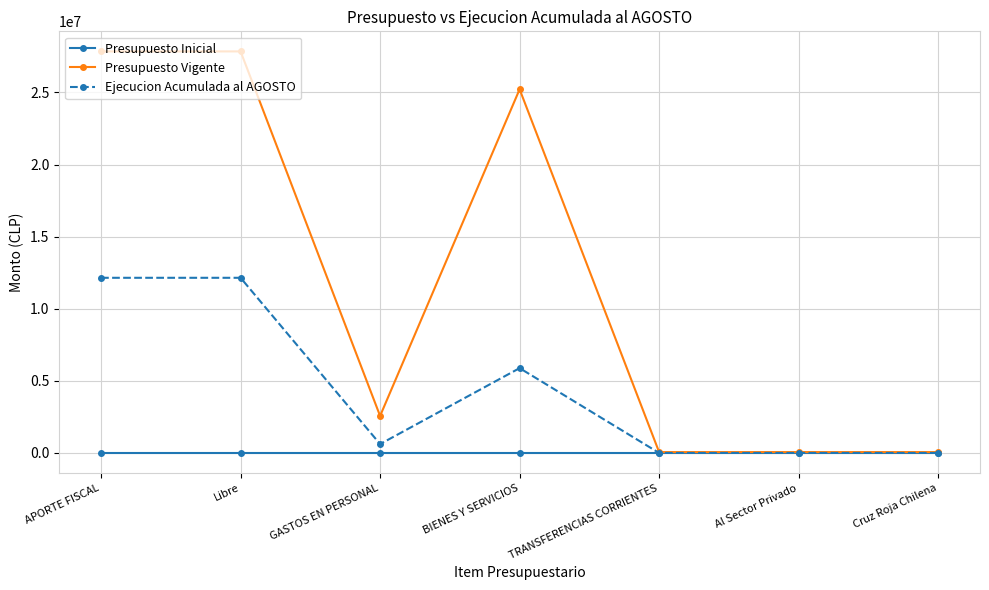

What are all the series names shown in the legend?

Presupuesto Inicial, Presupuesto Vigente, Ejecucion Acumulada al AGOSTO